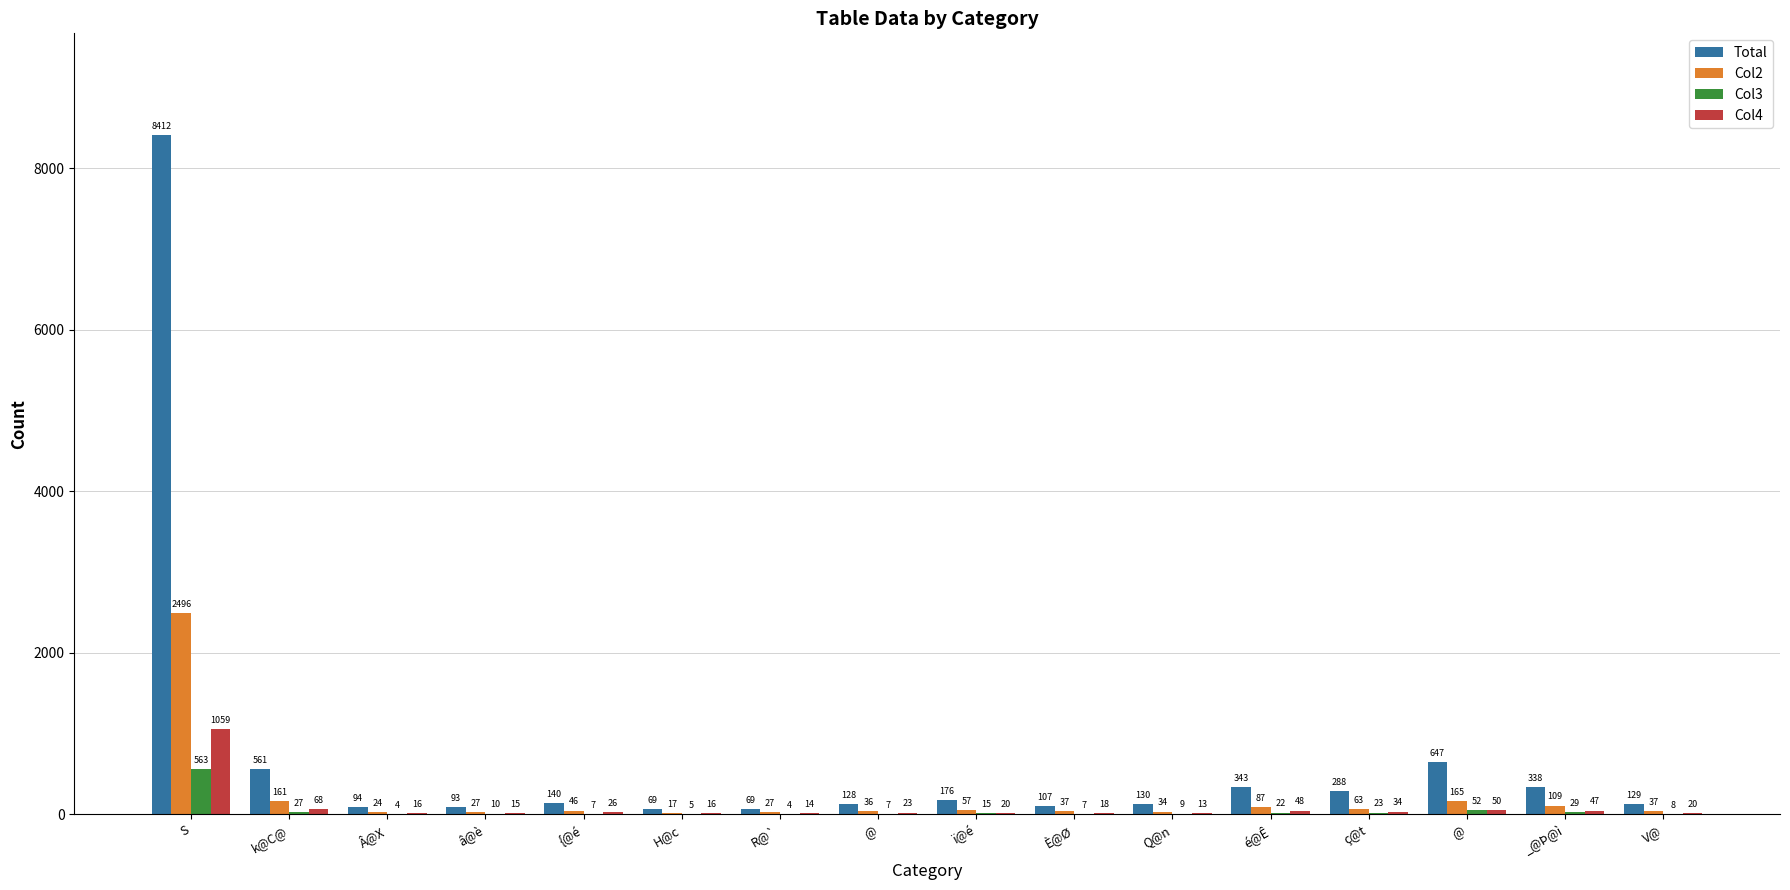

What is the difference between the maximum and second lowest values in the Col2 series?

2472